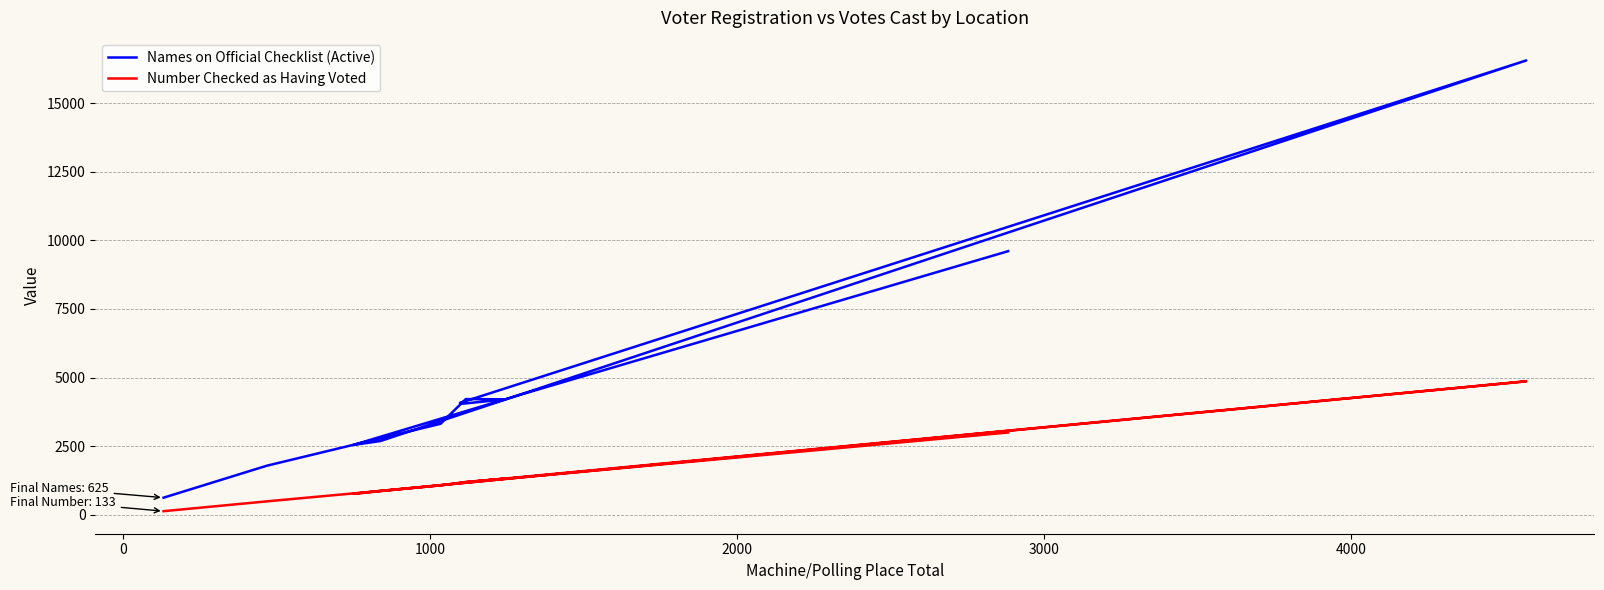

How many values in the Number Checked as Having Voted series exceed 1181?

5